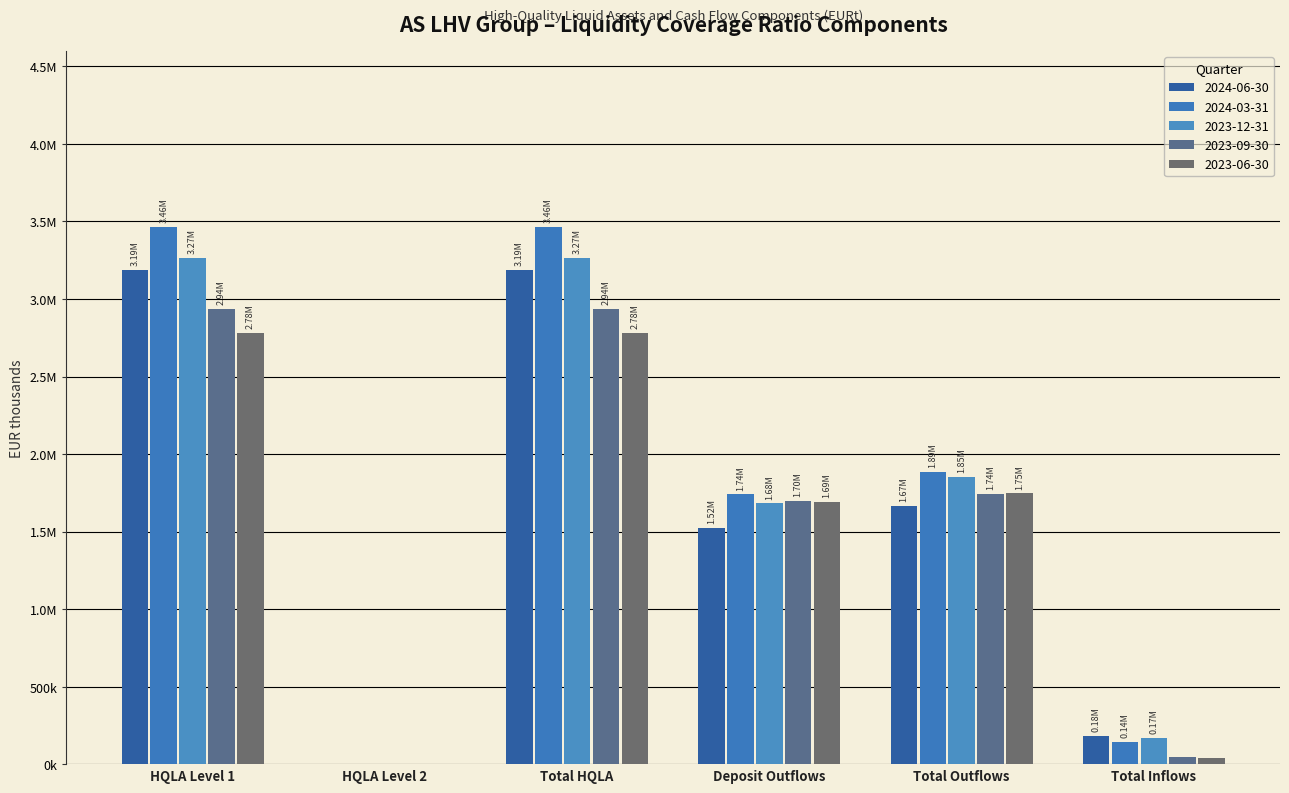

How many groups of bars are there?

6